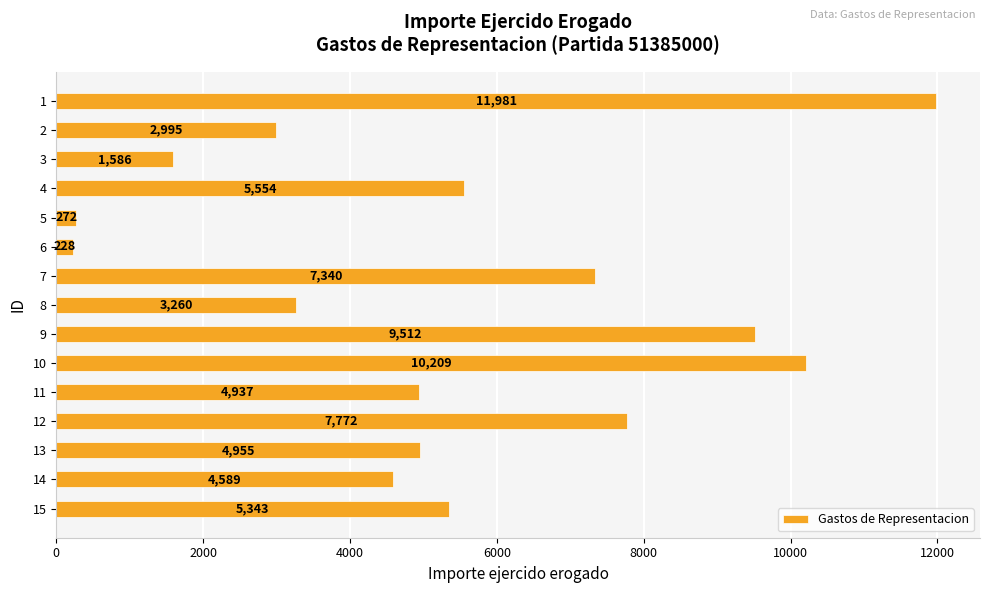

What is the value of the 7th bar from the top?

7340.0